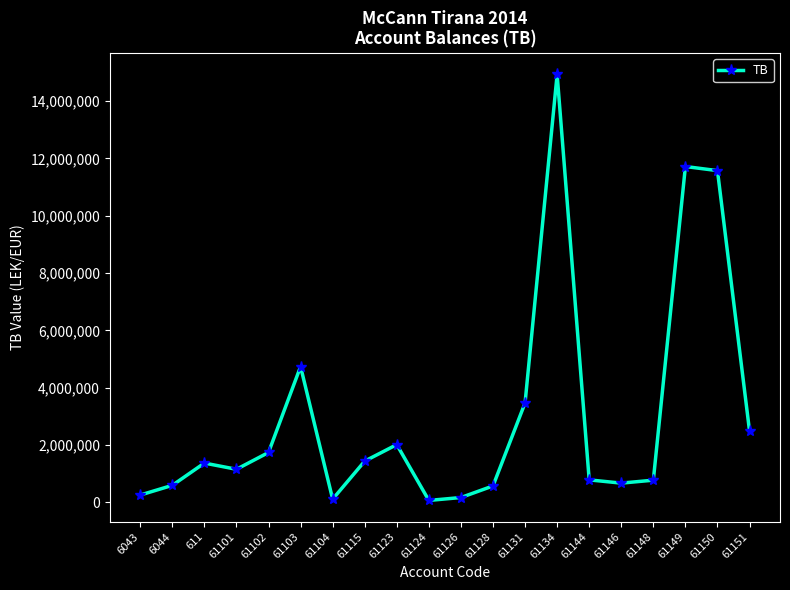

True or false: there are more than 2 points higher than both neighbors.

True